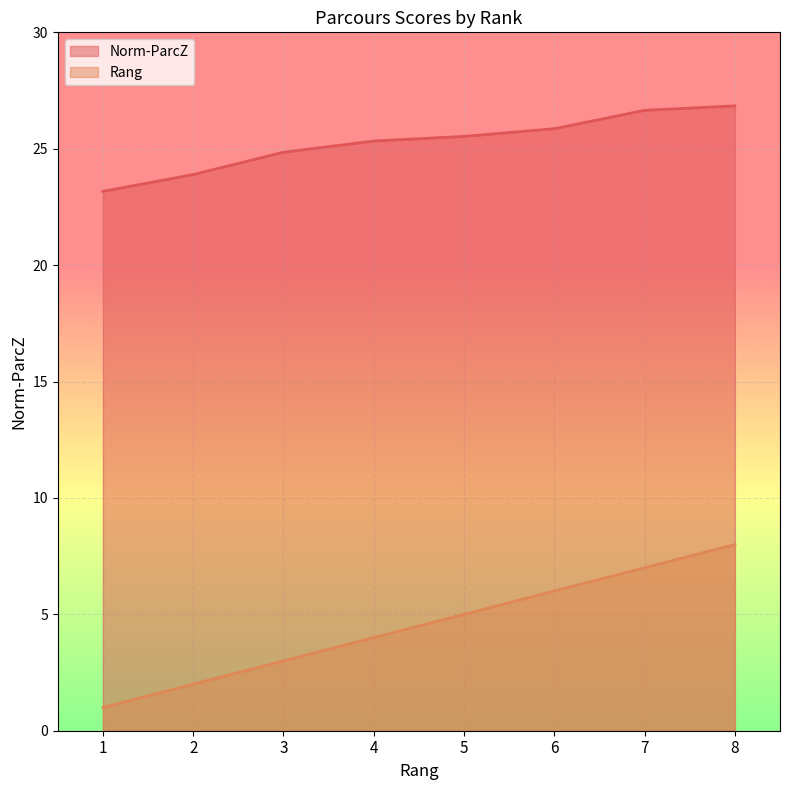

What is the approximate value of Norm-ParcZ at 3?

24.9